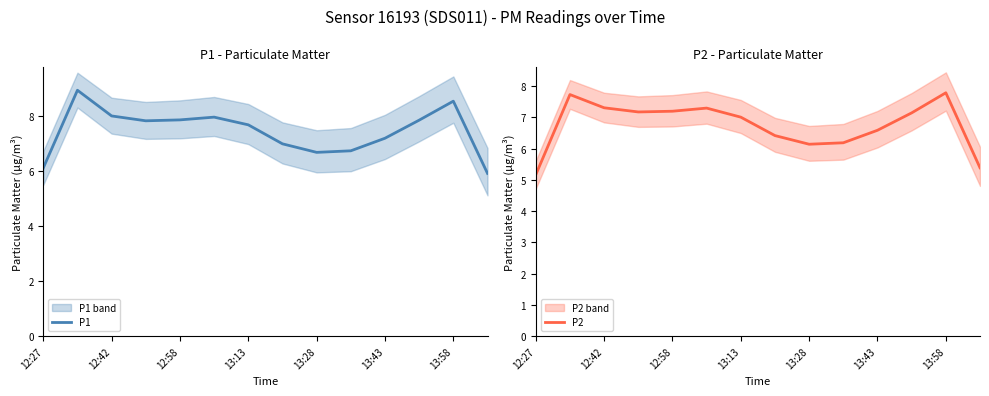

What position from the right is 7?

7